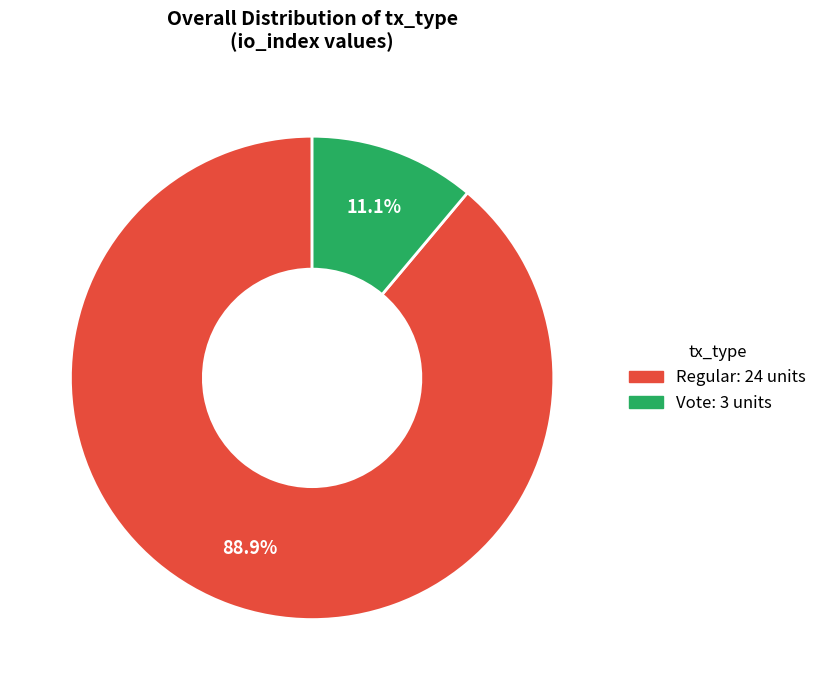

Is there a majority slice in this chart?

Yes